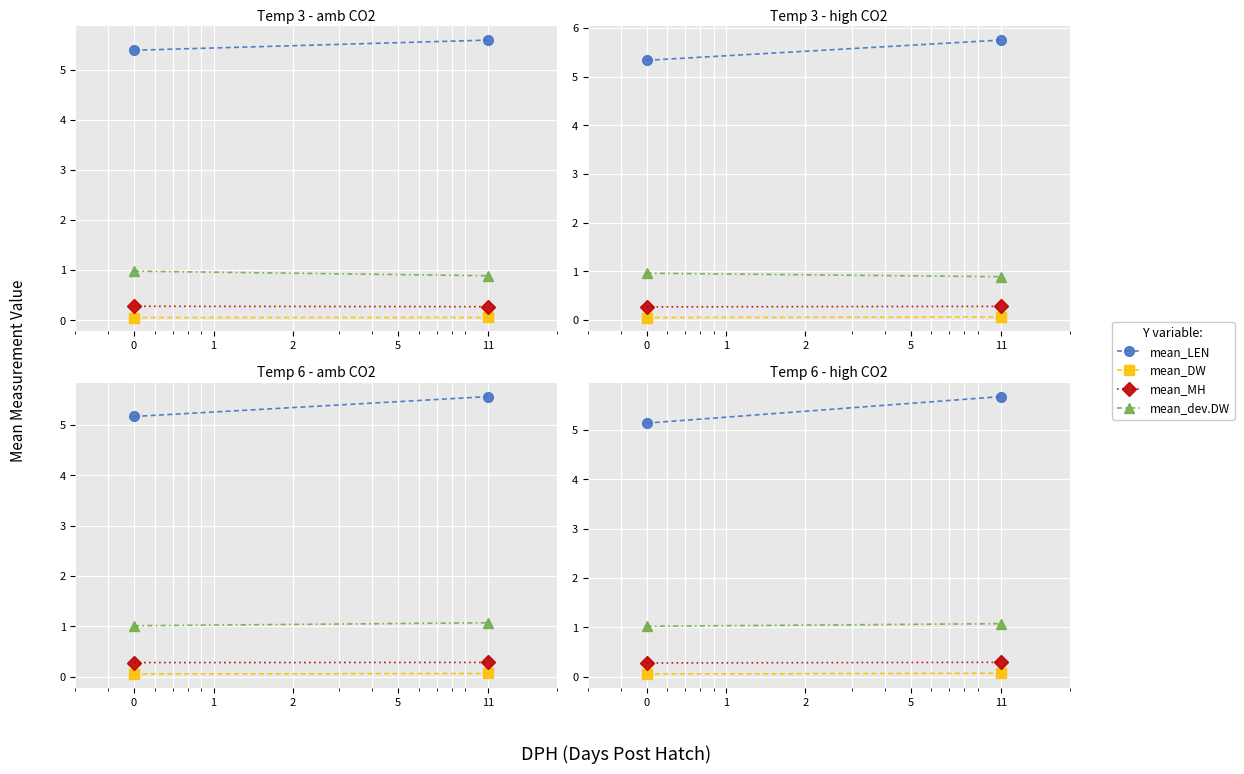

What value does the mean_DW series have at 11?

0.1